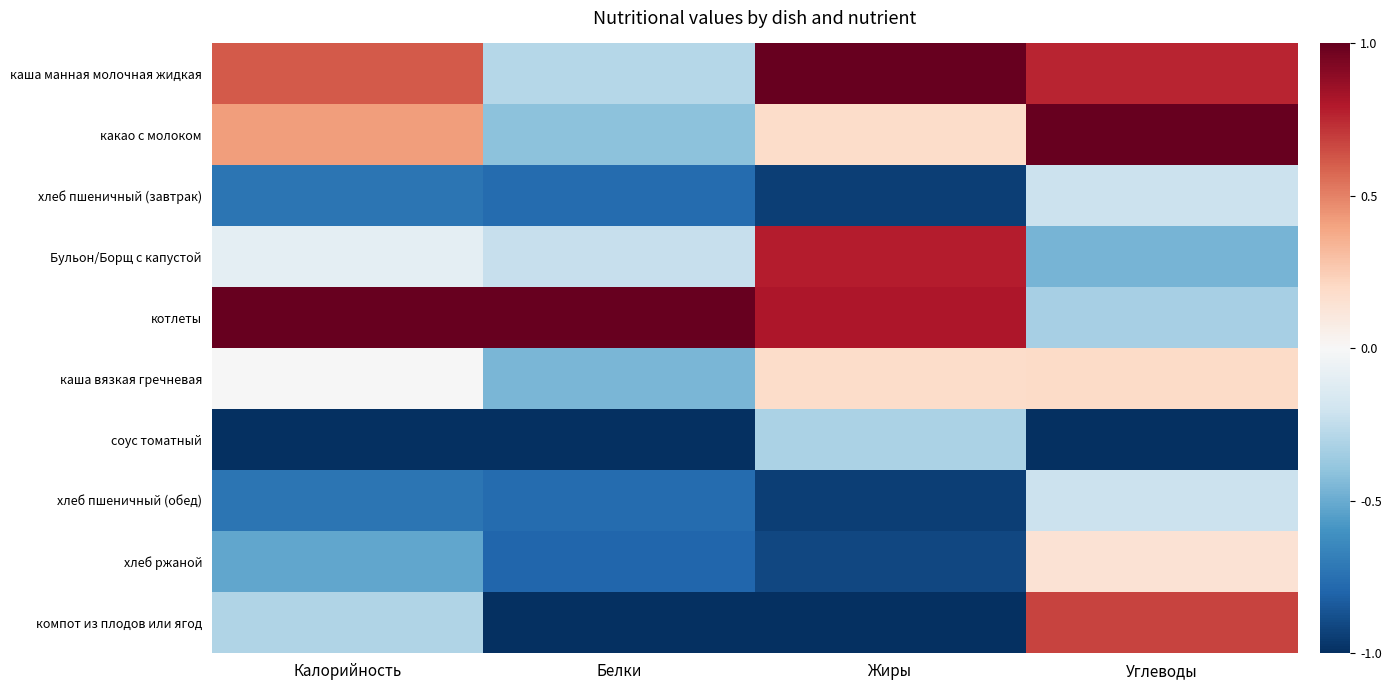

Which label corresponds to the largest value in the chart?

Жиры